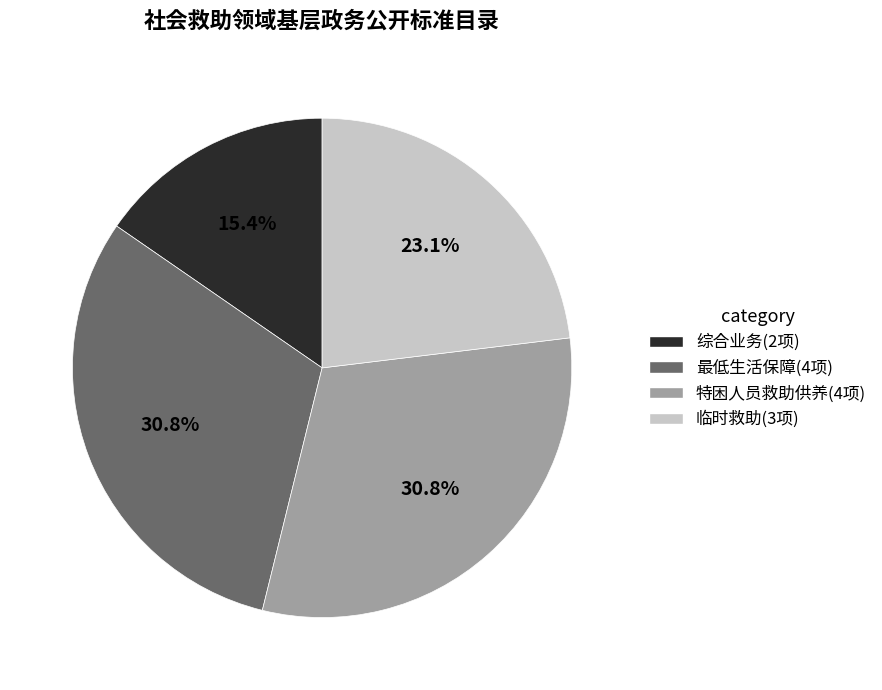

Is there any slice that represents more than half of the pie?

No